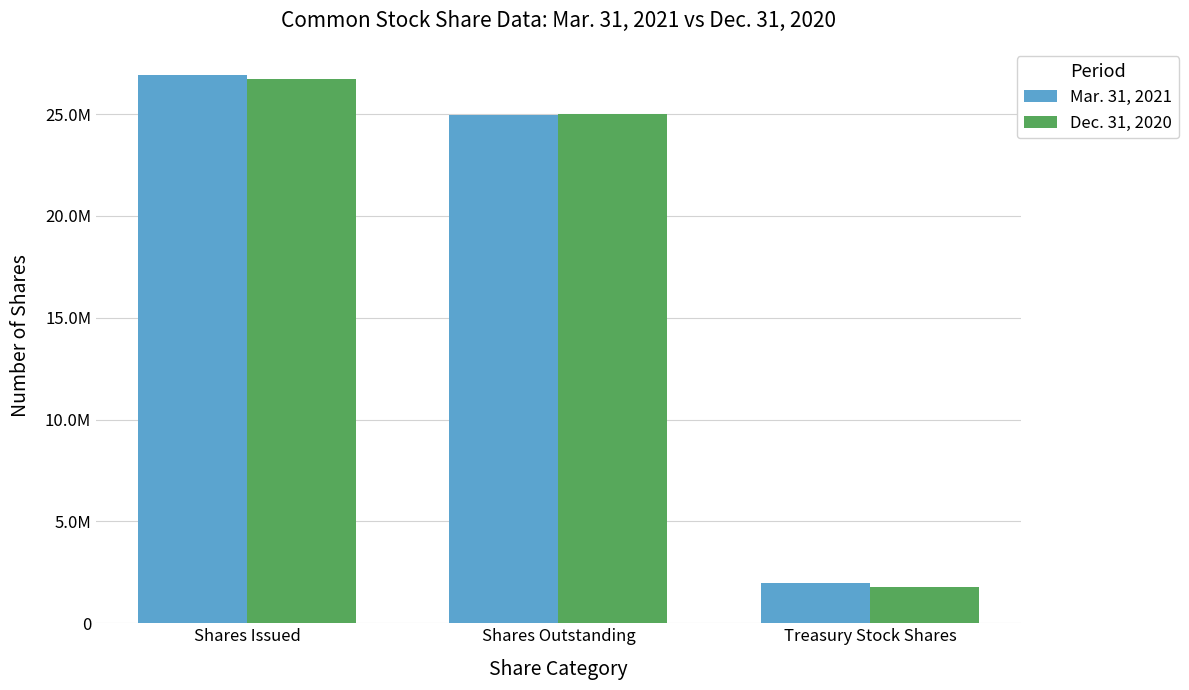

What is the label of the 3rd bar from the left?

Treasury Stock Shares